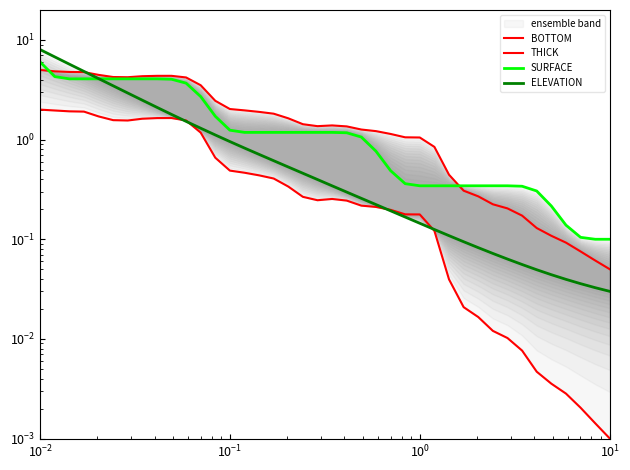

Reading right to left, what are all the values shown in this chart?

BOTTOM: 0.0	0.1	0.1	0.1	0.1	0.1	0.2	0.2	0.2	0.3	0.3	0.4	0.8	1.1	1.1	1.1	1.2	1.3	1.4	1.4	1.4	1.4	1.6	1.8	1.9	2.0	2.0	2.5	3.5	4.2	4.4	4.4	4.3	4.2	4.2	4.5	4.8	4.8	4.8	5.0
THICK: 0.0	0.0	0.0	0.0	0.0	0.0	0.0	0.0	0.0	0.0	0.0	0.0	0.1	0.2	0.2	0.2	0.2	0.2	0.2	0.3	0.2	0.3	0.3	0.4	0.4	0.5	0.5	0.7	1.2	1.6	1.6	1.6	1.6	1.6	1.6	1.7	1.9	1.9	2.0	2.0
SURFACE: 0.1	0.1	0.1	0.1	0.2	0.3	0.3	0.3	0.3	0.3	0.3	0.3	0.3	0.3	0.4	0.5	0.8	1.1	1.2	1.2	1.2	1.2	1.2	1.2	1.2	1.2	1.2	1.7	2.7	3.7	4.0	4.1	4.1	4.1	4.1	4.1	4.1	4.1	4.3	6.0
ELEVATION: 0.0	0.0	0.0	0.0	0.0	0.0	0.1	0.1	0.1	0.1	0.1	0.1	0.1	0.1	0.2	0.2	0.2	0.3	0.3	0.3	0.4	0.5	0.5	0.6	0.7	0.8	1.0	1.1	1.3	1.5	1.8	2.1	2.5	2.9	3.5	4.1	4.8	5.7	6.8	8.0